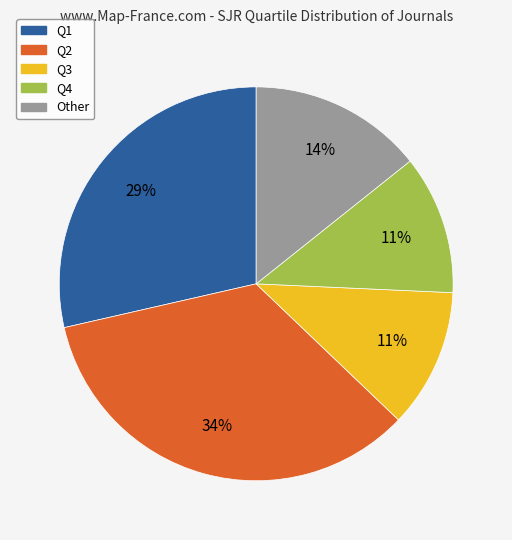

Is Q3 the majority of the pie?

No